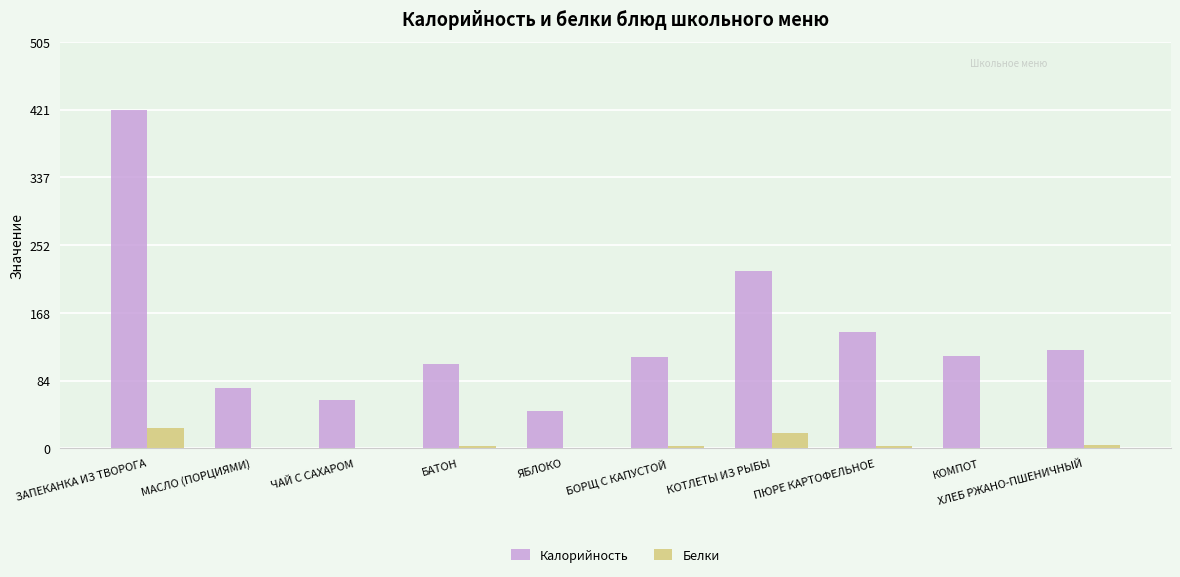

What is the sum of the Калорийность values at ХЛЕБ РЖАНО-ПШЕНИЧНЫЙ and БАТОН?

227.2